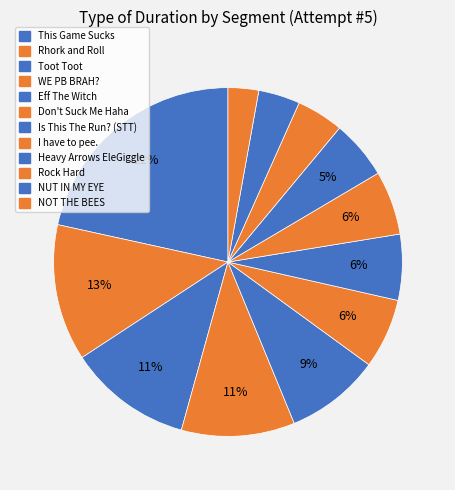

Count the number of slices in the pie.

12